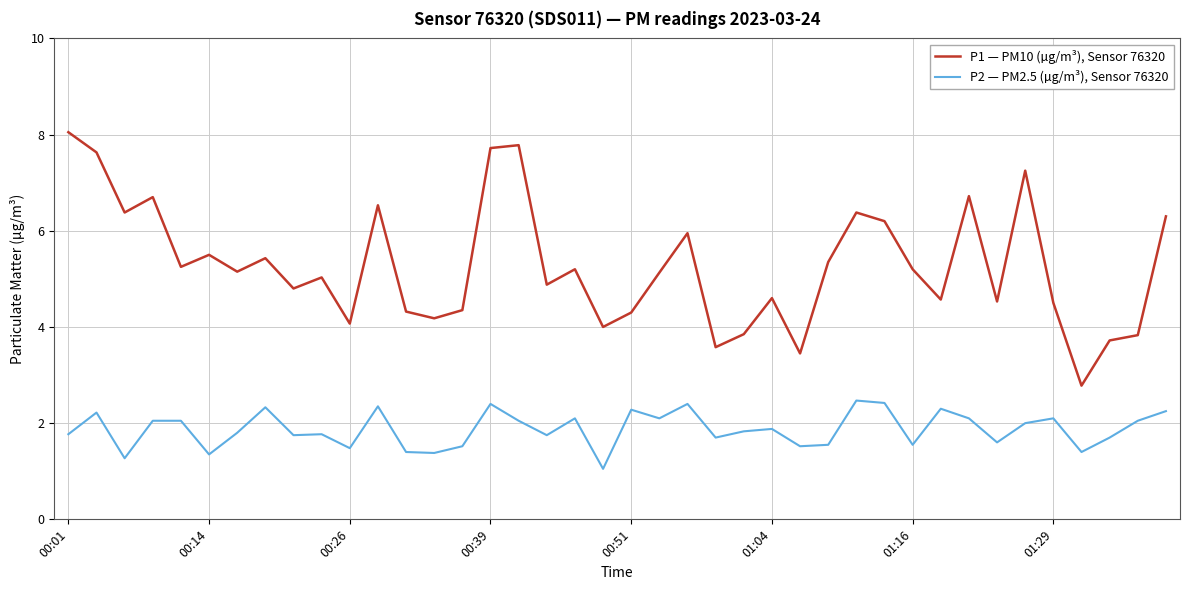

What is the greatest value displayed?

8.1